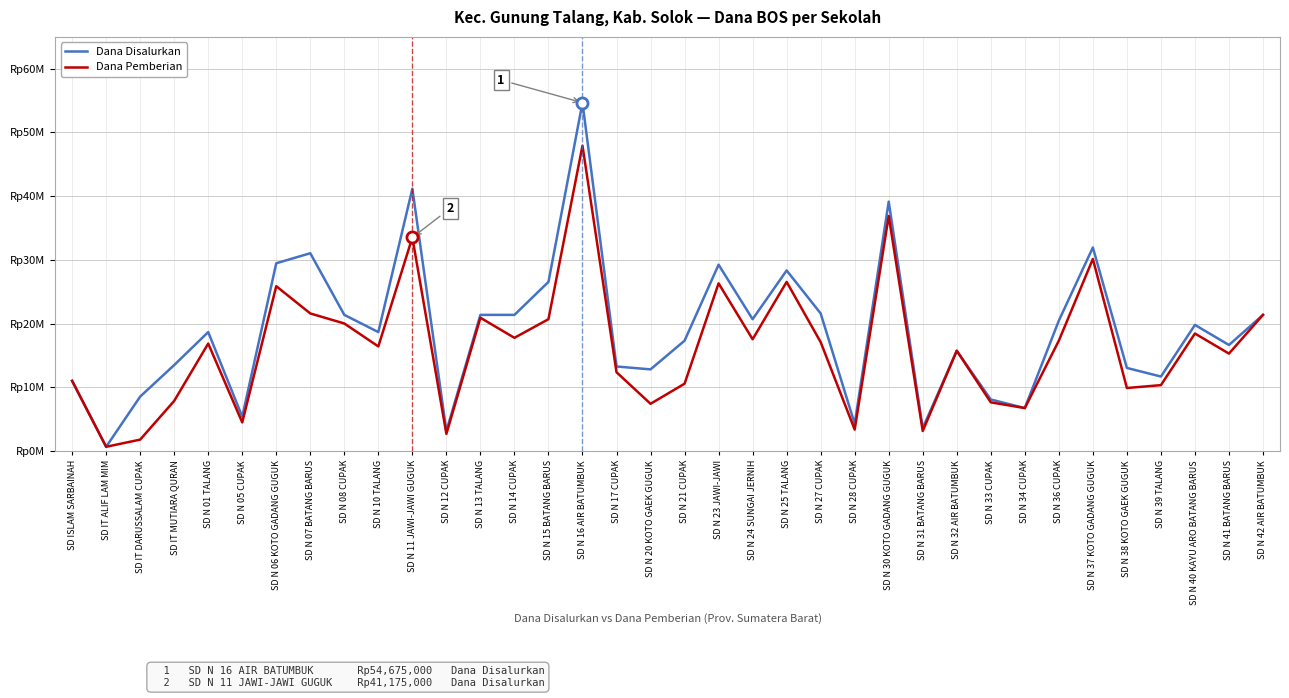

At which category does the chart reach its minimum across all series?

SD IT ALIF LAM MIM